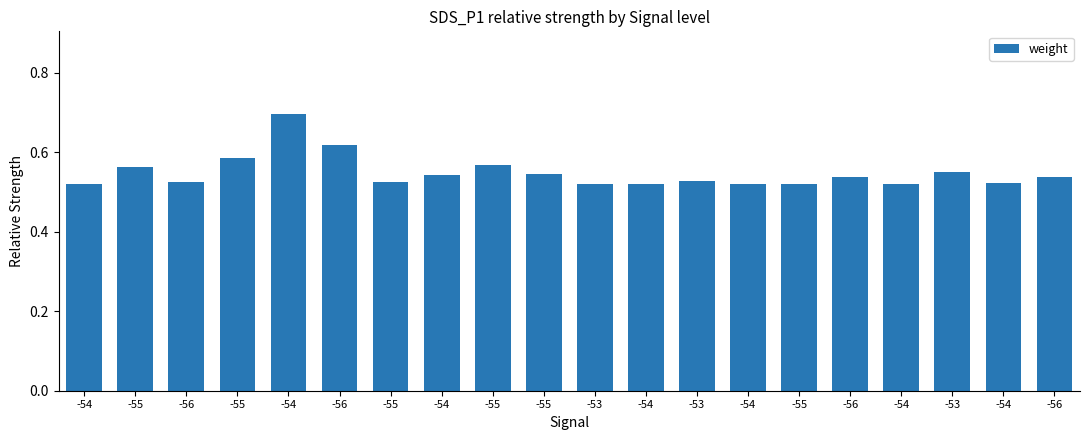

How many categories are shown in the chart?

20